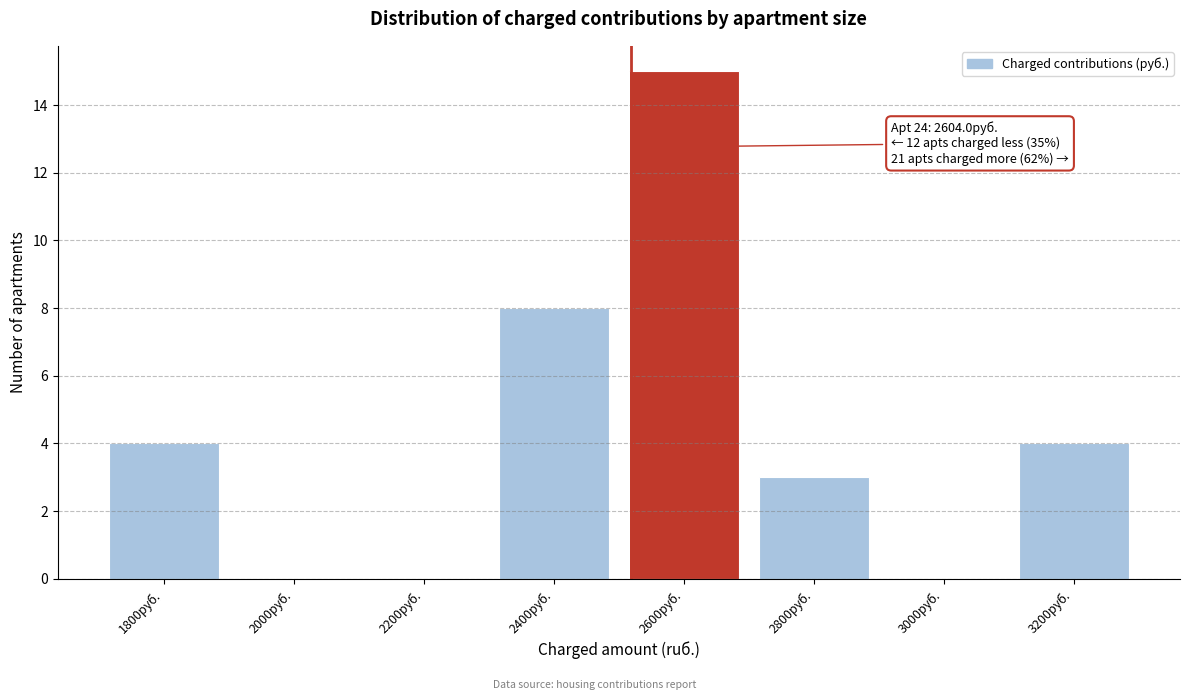

Reading right to left, list all the values displayed in this chart.

3200руб.=4	3000руб.=0	2800руб.=3	2600руб.=15	2400руб.=8	2200руб.=0	2000руб.=0	1800руб.=4